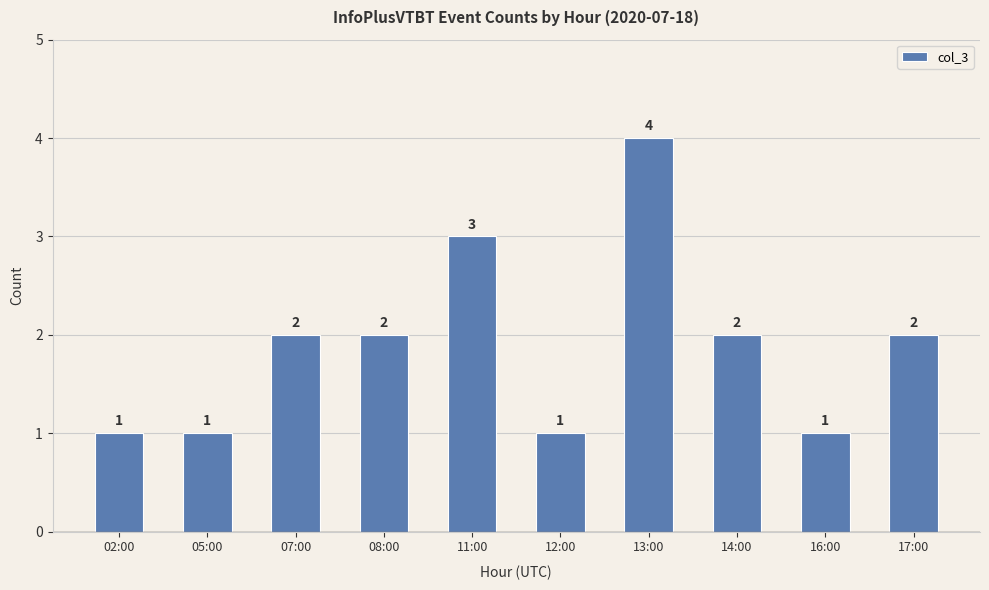

How many values are between 1 and 2?

8